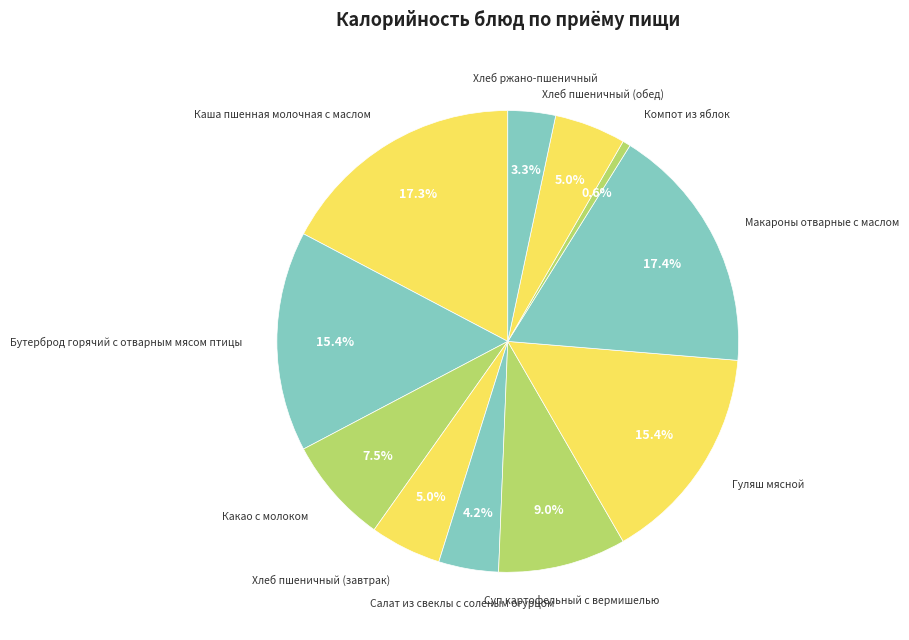

Count the number of slices in the pie.

11